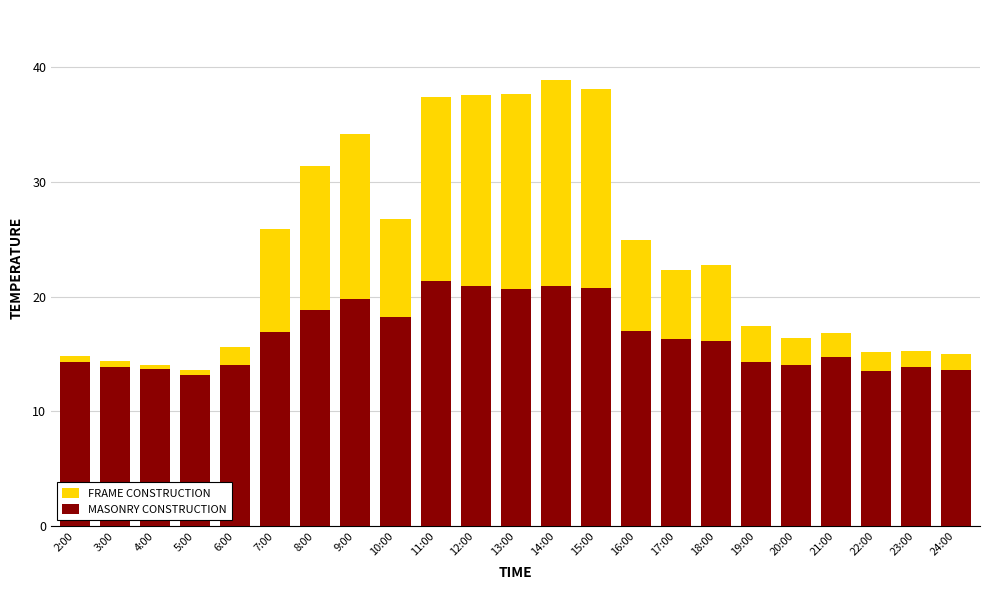

What is the label of the 14th bar from the right?

11:00